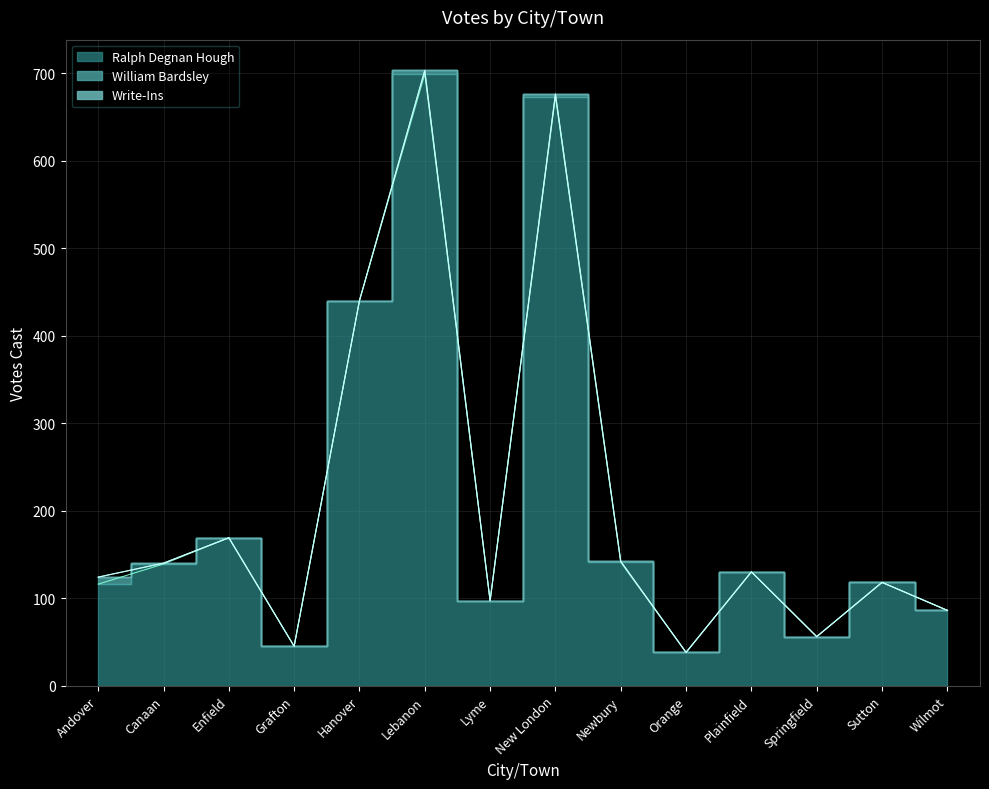

True or false: William Bardsley and Write-Ins intersect in this chart.

False